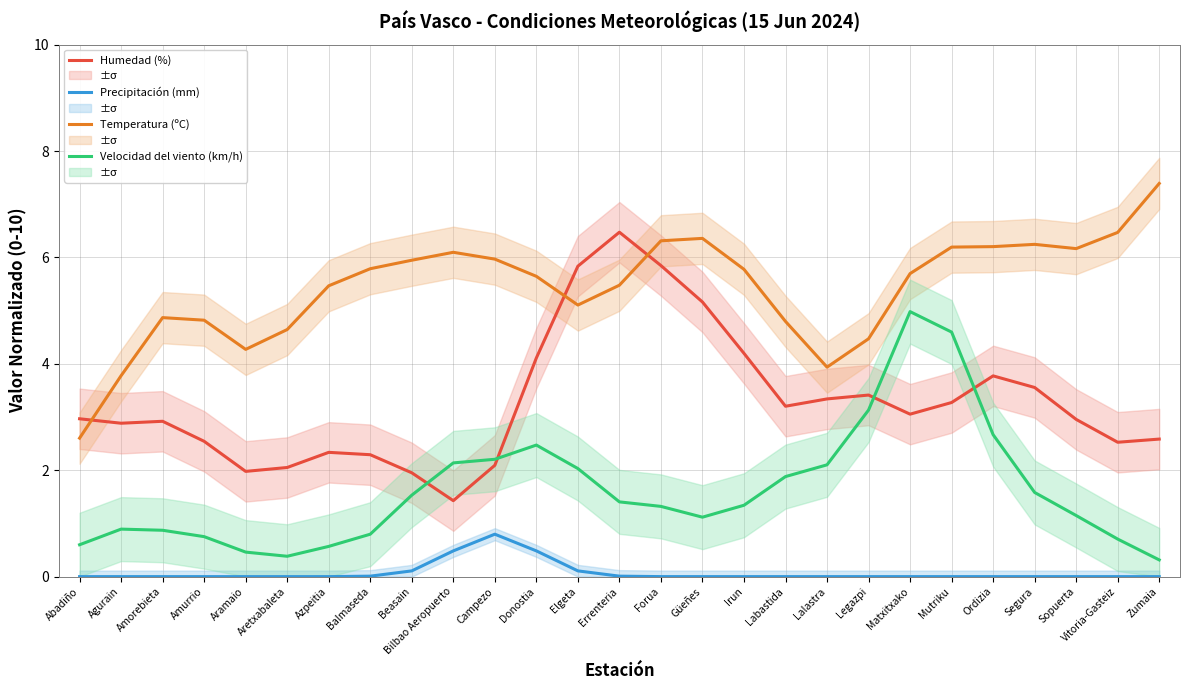

What is the difference between the highest and lowest values at Zumaia?

7.4